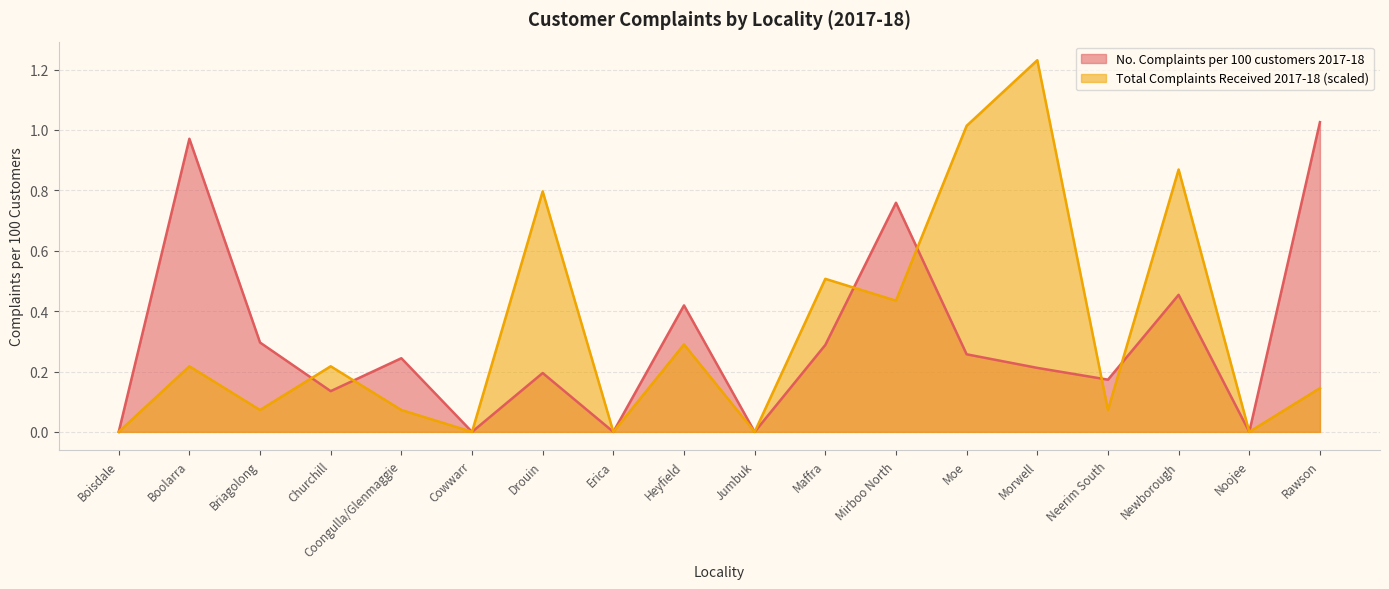

What is the label of the 17th point from the left?

Noojee